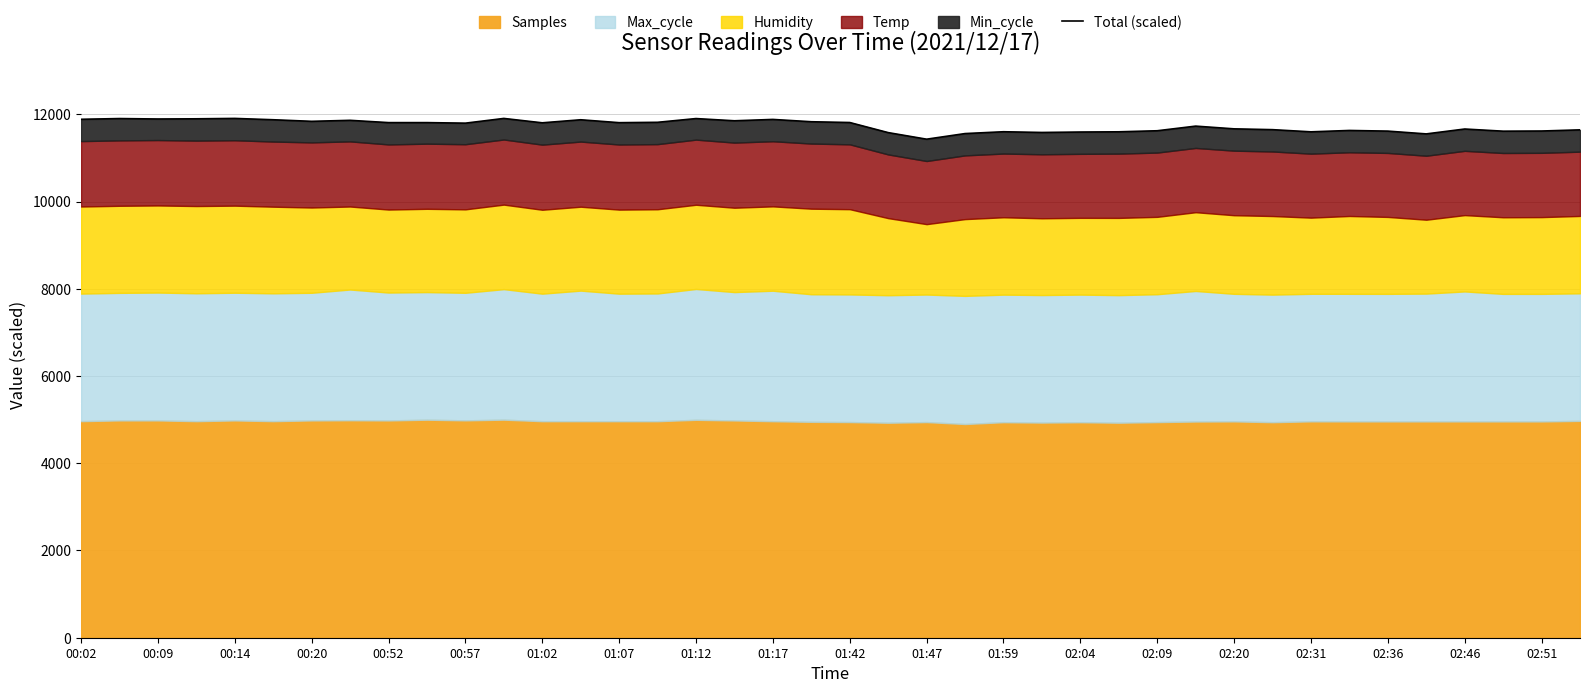

What is the minimum value shown in the chart?

11430.5